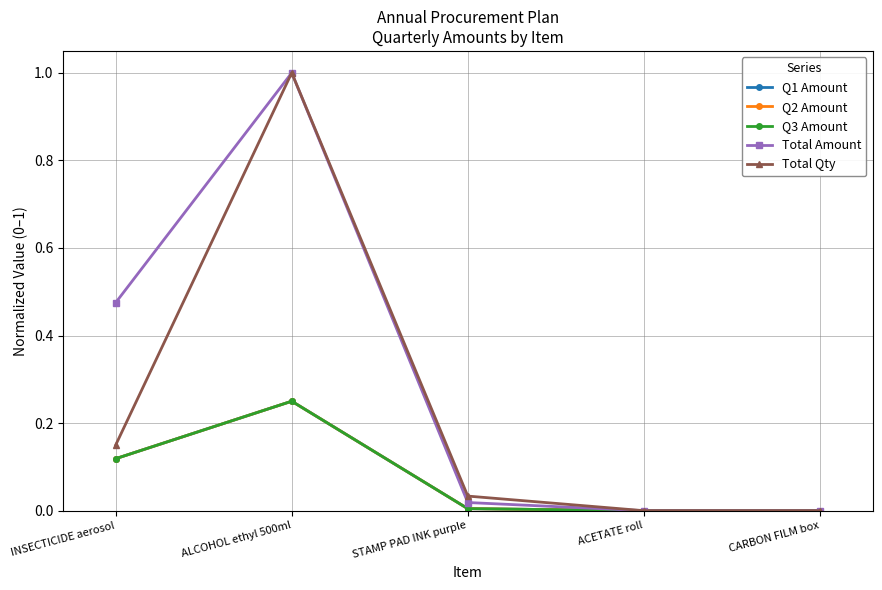

Does the chart have visible grid lines?

Yes